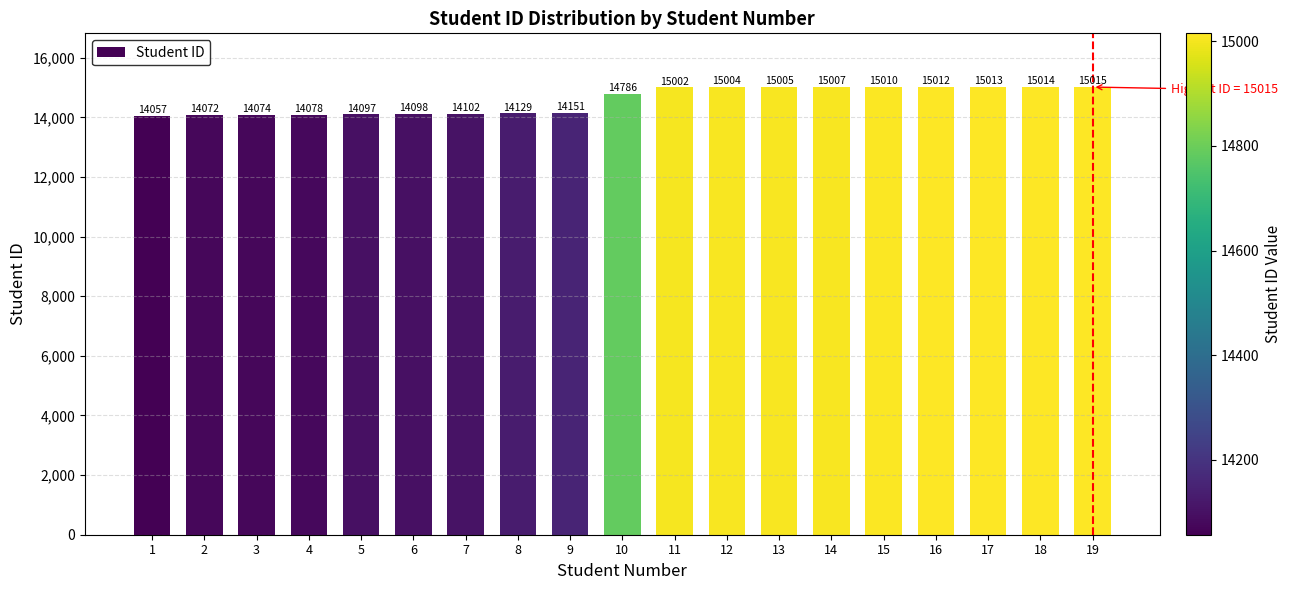

Which category has the highest value across all series?

19